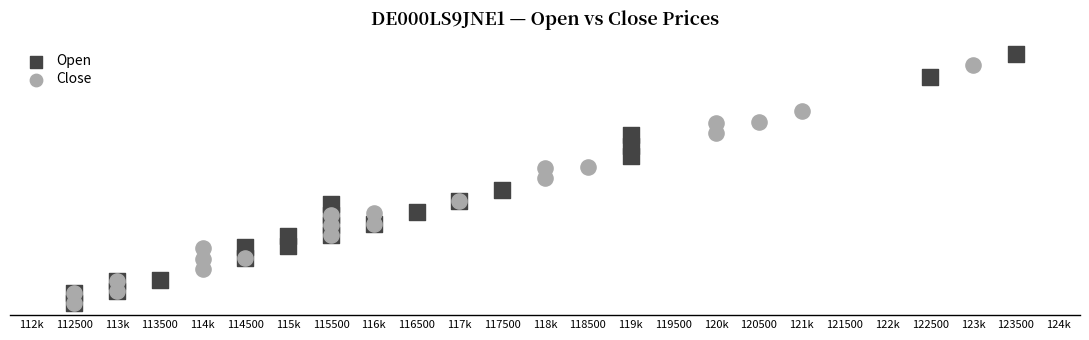

Which series reaches the maximum Y coordinate?

Open